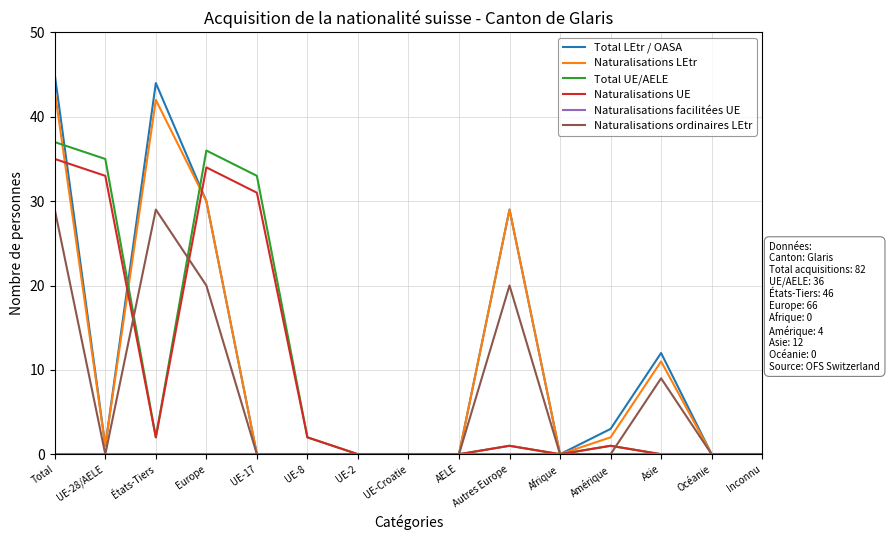

At how many categories does at least one series exceed 41?

2